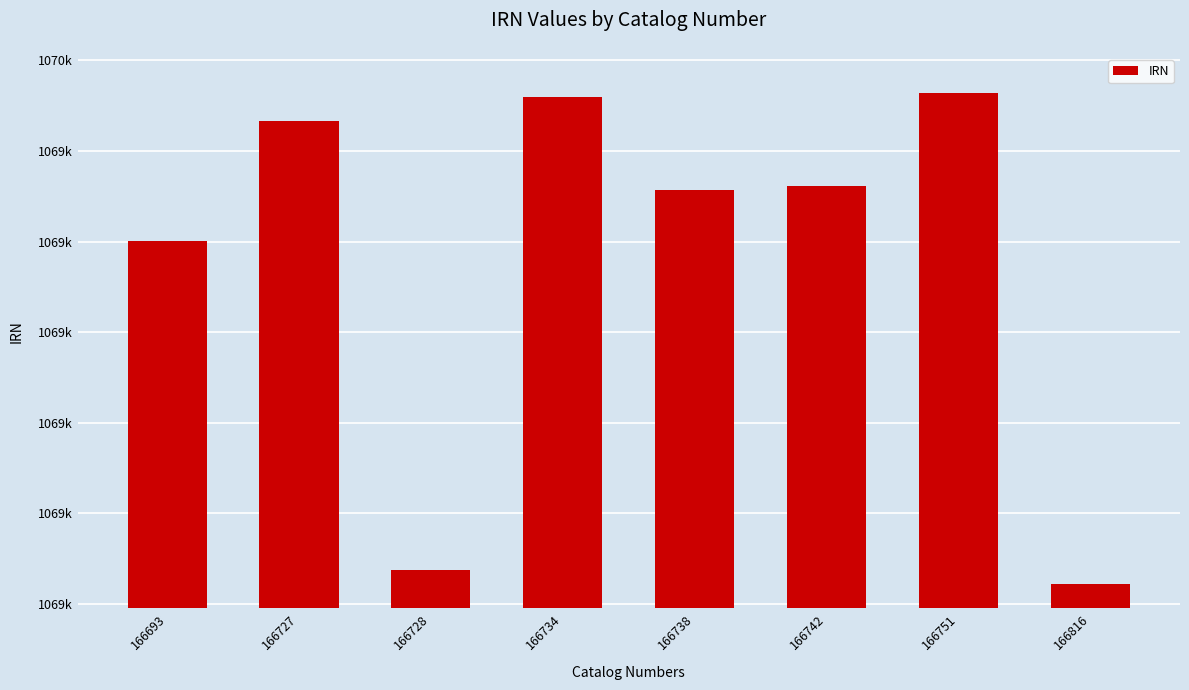

Rank the categories by value from highest to lowest.

166751, 166734, 166727, 166742, 166738, 166693, 166728, 166816